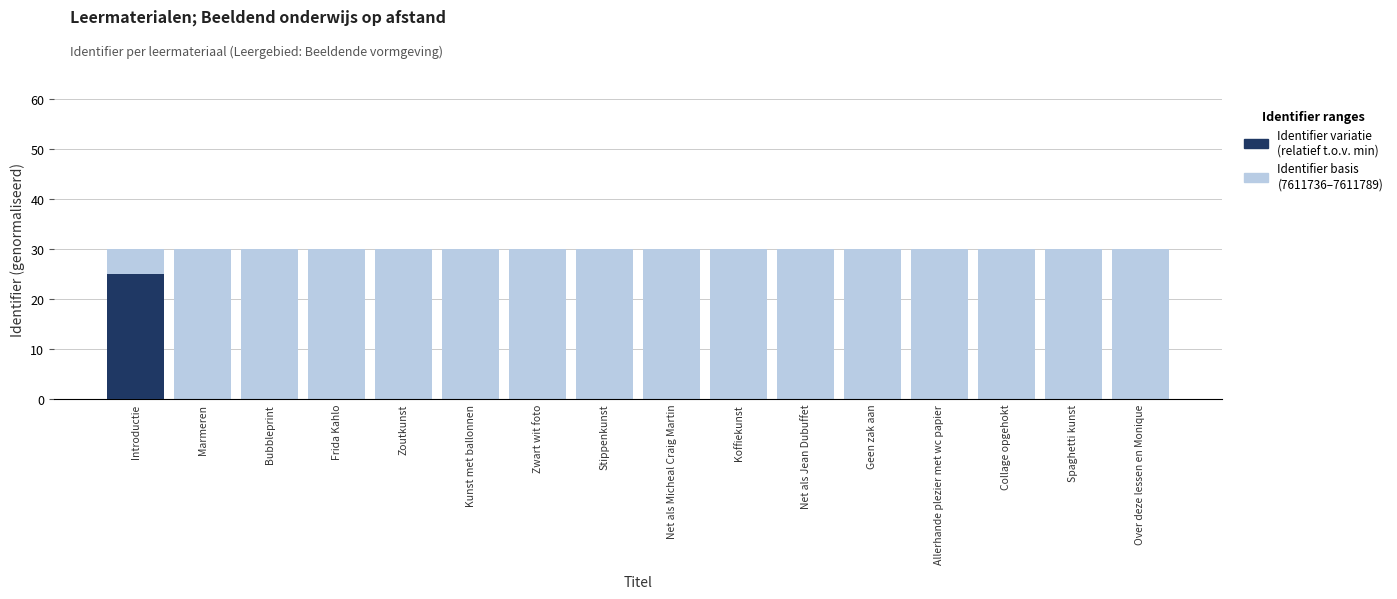

How many data points in Identifier (variatie) are above 0?

15